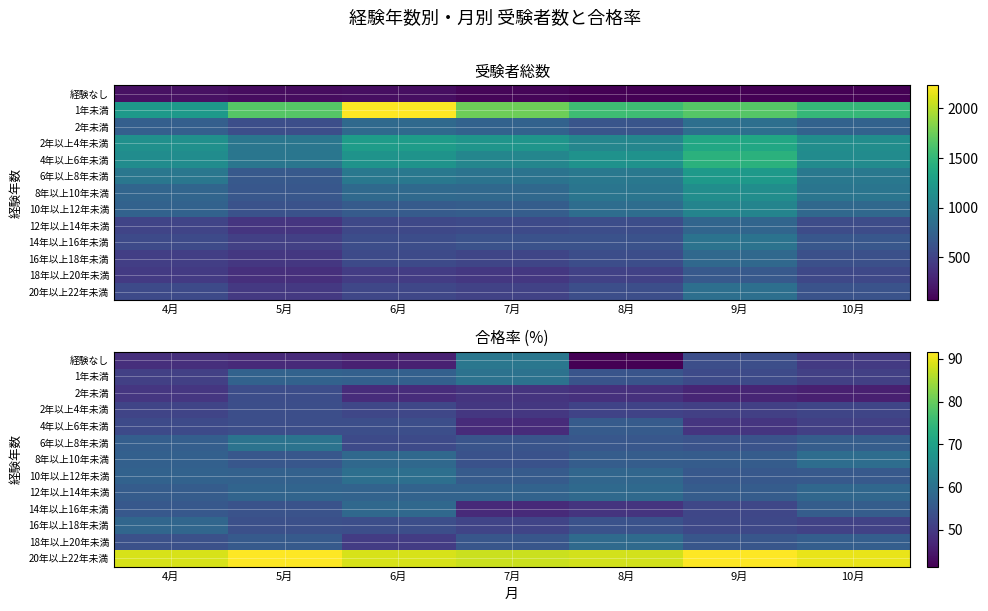

Is the value of 14年以上16年未満 at 6月 greater than the value of 2年以上4年未満 at 8月?

Yes